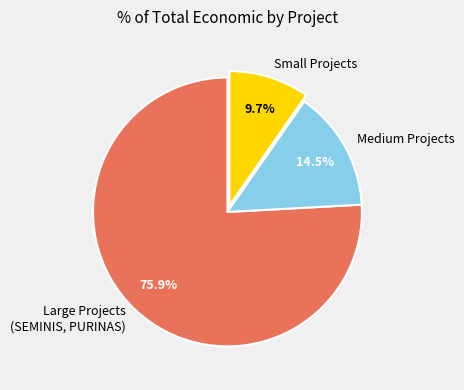

What is the total percentage of Large Projects (SEMINIS, PURINAS) and Medium Projects?

90.3%